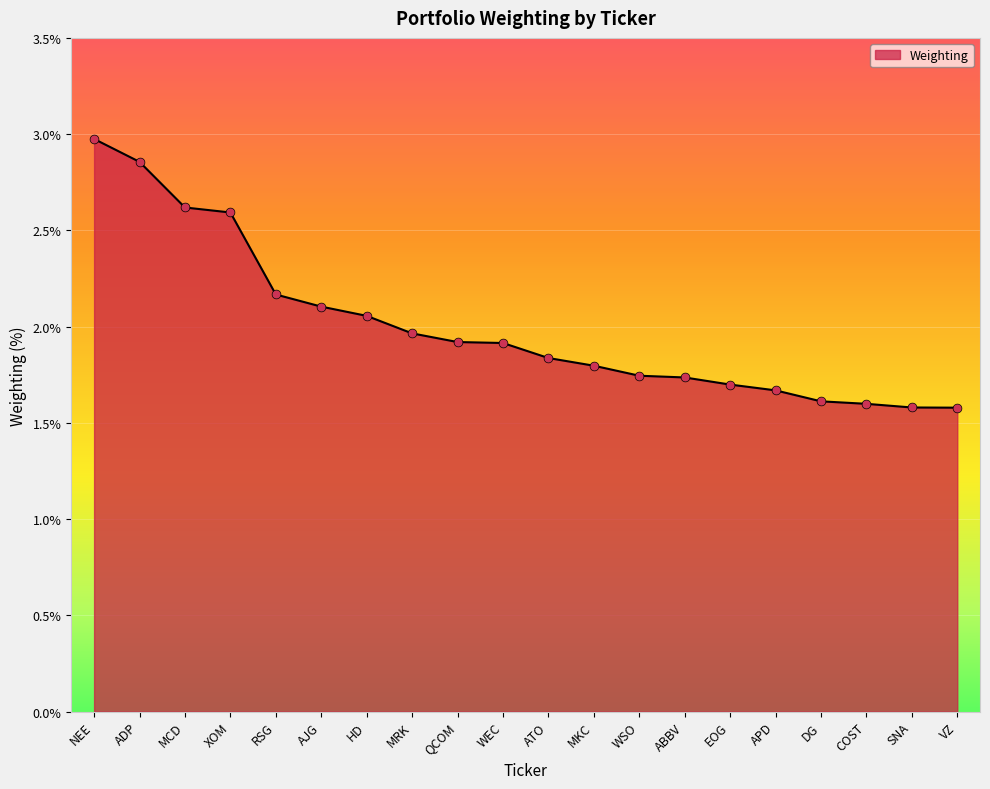

What is the ratio of the value at DG to the value at SNA?

1.0